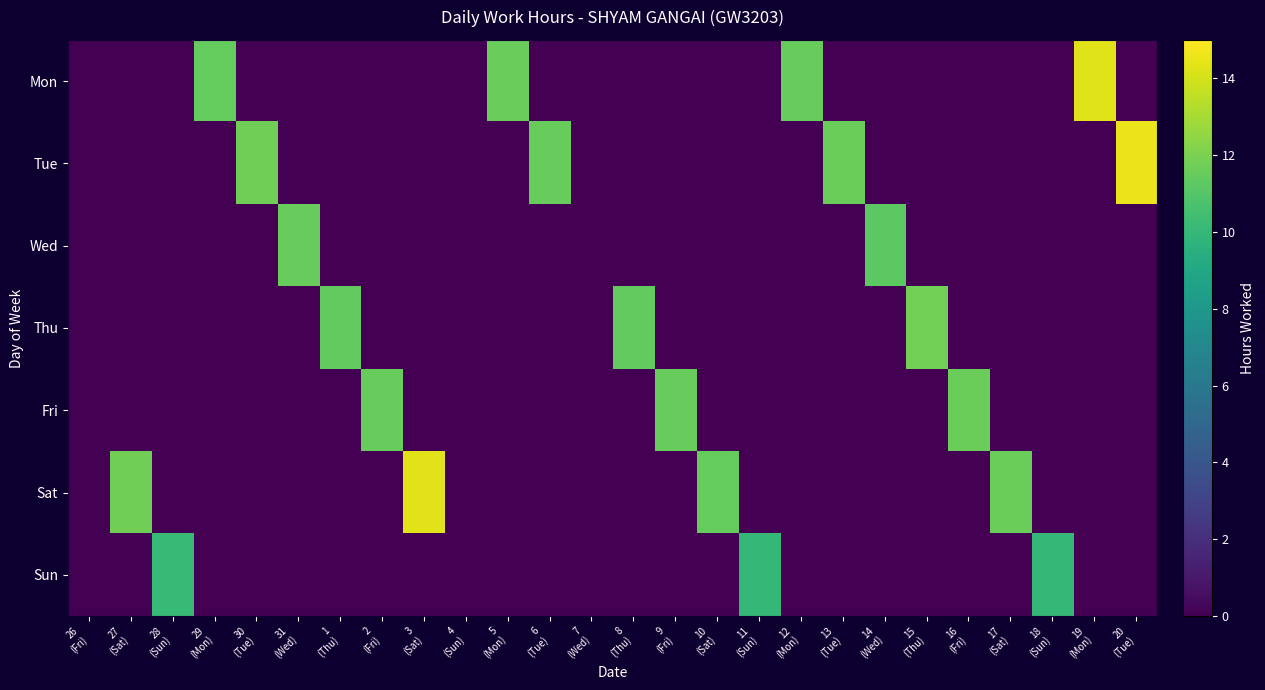

Reading left to right, list all the values displayed in this chart.

Mon: 26
(Fri)=0.0	27
(Sat)=0.0	28
(Sun)=0.0	29
(Mon)=11.4	30
(Tue)=0.0	31
(Wed)=0.0	1
(Thu)=0.0	2
(Fri)=0.0	3
(Sat)=0.0	4
(Sun)=0.0	5
(Mon)=11.6	6
(Tue)=0.0	7
(Wed)=0.0	8
(Thu)=0.0	9
(Fri)=0.0	10
(Sat)=0.0	11
(Sun)=0.0	12
(Mon)=11.5	13
(Tue)=0.0	14
(Wed)=0.0	15
(Thu)=0.0	16
(Fri)=0.0	17
(Sat)=0.0	18
(Sun)=0.0	19
(Mon)=14.3	20
(Tue)=0.0
Tue: 26
(Fri)=0.0	27
(Sat)=0.0	28
(Sun)=0.0	29
(Mon)=0.0	30
(Tue)=11.7	31
(Wed)=0.0	1
(Thu)=0.0	2
(Fri)=0.0	3
(Sat)=0.0	4
(Sun)=0.0	5
(Mon)=0.0	6
(Tue)=11.5	7
(Wed)=0.0	8
(Thu)=0.0	9
(Fri)=0.0	10
(Sat)=0.0	11
(Sun)=0.0	12
(Mon)=0.0	13
(Tue)=11.6	14
(Wed)=0.0	15
(Thu)=0.0	16
(Fri)=0.0	17
(Sat)=0.0	18
(Sun)=0.0	19
(Mon)=0.0	20
(Tue)=14.6
Wed: 26
(Fri)=0.0	27
(Sat)=0.0	28
(Sun)=0.0	29
(Mon)=0.0	30
(Tue)=0.0	31
(Wed)=11.5	1
(Thu)=0.0	2
(Fri)=0.0	3
(Sat)=0.0	4
(Sun)=0.0	5
(Mon)=0.0	6
(Tue)=0.0	7
(Wed)=0.0	8
(Thu)=0.0	9
(Fri)=0.0	10
(Sat)=0.0	11
(Sun)=0.0	12
(Mon)=0.0	13
(Tue)=0.0	14
(Wed)=11.2	15
(Thu)=0.0	16
(Fri)=0.0	17
(Sat)=0.0	18
(Sun)=0.0	19
(Mon)=0.0	20
(Tue)=0.0
Thu: 26
(Fri)=0.0	27
(Sat)=0.0	28
(Sun)=0.0	29
(Mon)=0.0	30
(Tue)=0.0	31
(Wed)=0.0	1
(Thu)=11.4	2
(Fri)=0.0	3
(Sat)=0.0	4
(Sun)=0.0	5
(Mon)=0.0	6
(Tue)=0.0	7
(Wed)=0.0	8
(Thu)=11.4	9
(Fri)=0.0	10
(Sat)=0.0	11
(Sun)=0.0	12
(Mon)=0.0	13
(Tue)=0.0	14
(Wed)=0.0	15
(Thu)=11.8	16
(Fri)=0.0	17
(Sat)=0.0	18
(Sun)=0.0	19
(Mon)=0.0	20
(Tue)=0.0
Fri: 26
(Fri)=0.0	27
(Sat)=0.0	28
(Sun)=0.0	29
(Mon)=0.0	30
(Tue)=0.0	31
(Wed)=0.0	1
(Thu)=0.0	2
(Fri)=11.5	3
(Sat)=0.0	4
(Sun)=0.0	5
(Mon)=0.0	6
(Tue)=0.0	7
(Wed)=0.0	8
(Thu)=0.0	9
(Fri)=11.5	10
(Sat)=0.0	11
(Sun)=0.0	12
(Mon)=0.0	13
(Tue)=0.0	14
(Wed)=0.0	15
(Thu)=0.0	16
(Fri)=11.6	17
(Sat)=0.0	18
(Sun)=0.0	19
(Mon)=0.0	20
(Tue)=0.0
Sat: 26
(Fri)=0.0	27
(Sat)=11.8	28
(Sun)=0.0	29
(Mon)=0.0	30
(Tue)=0.0	31
(Wed)=0.0	1
(Thu)=0.0	2
(Fri)=0.0	3
(Sat)=14.3	4
(Sun)=0.0	5
(Mon)=0.0	6
(Tue)=0.0	7
(Wed)=0.0	8
(Thu)=0.0	9
(Fri)=0.0	10
(Sat)=11.4	11
(Sun)=0.0	12
(Mon)=0.0	13
(Tue)=0.0	14
(Wed)=0.0	15
(Thu)=0.0	16
(Fri)=0.0	17
(Sat)=11.6	18
(Sun)=0.0	19
(Mon)=0.0	20
(Tue)=0.0
Sun: 26
(Fri)=0.0	27
(Sat)=0.0	28
(Sun)=10.2	29
(Mon)=0.0	30
(Tue)=0.0	31
(Wed)=0.0	1
(Thu)=0.0	2
(Fri)=0.0	3
(Sat)=0.0	4
(Sun)=0.0	5
(Mon)=0.0	6
(Tue)=0.0	7
(Wed)=0.0	8
(Thu)=0.0	9
(Fri)=0.0	10
(Sat)=0.0	11
(Sun)=10.0	12
(Mon)=0.0	13
(Tue)=0.0	14
(Wed)=0.0	15
(Thu)=0.0	16
(Fri)=0.0	17
(Sat)=0.0	18
(Sun)=10.0	19
(Mon)=0.0	20
(Tue)=0.0